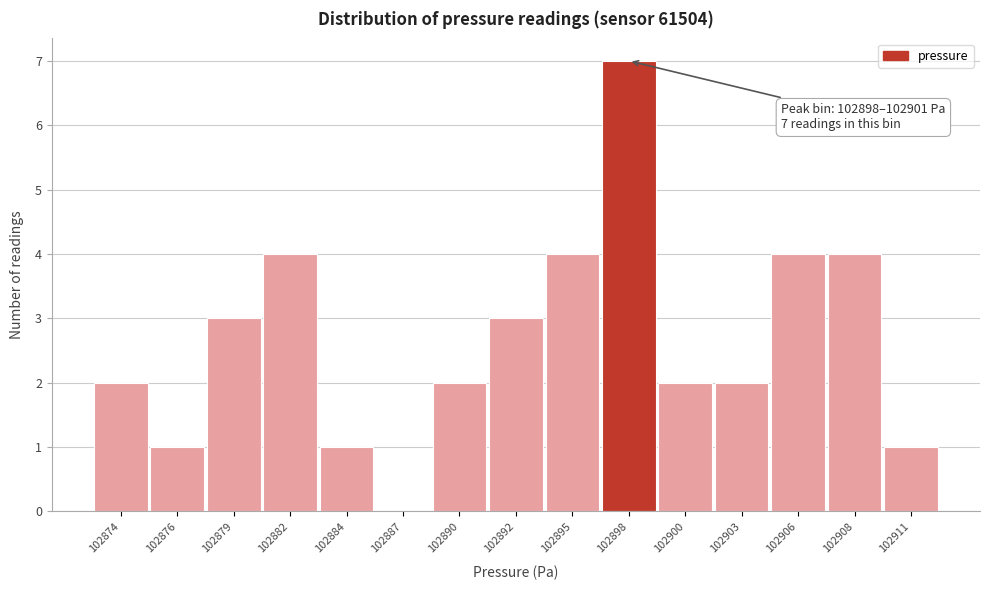

Reading left to right, extract all data points from this chart.

102874=2	102876=1	102879=3	102882=4	102884=1	102887=0	102890=2	102892=3	102895=4	102898=7	102900=2	102903=2	102906=4	102908=4	102911=1